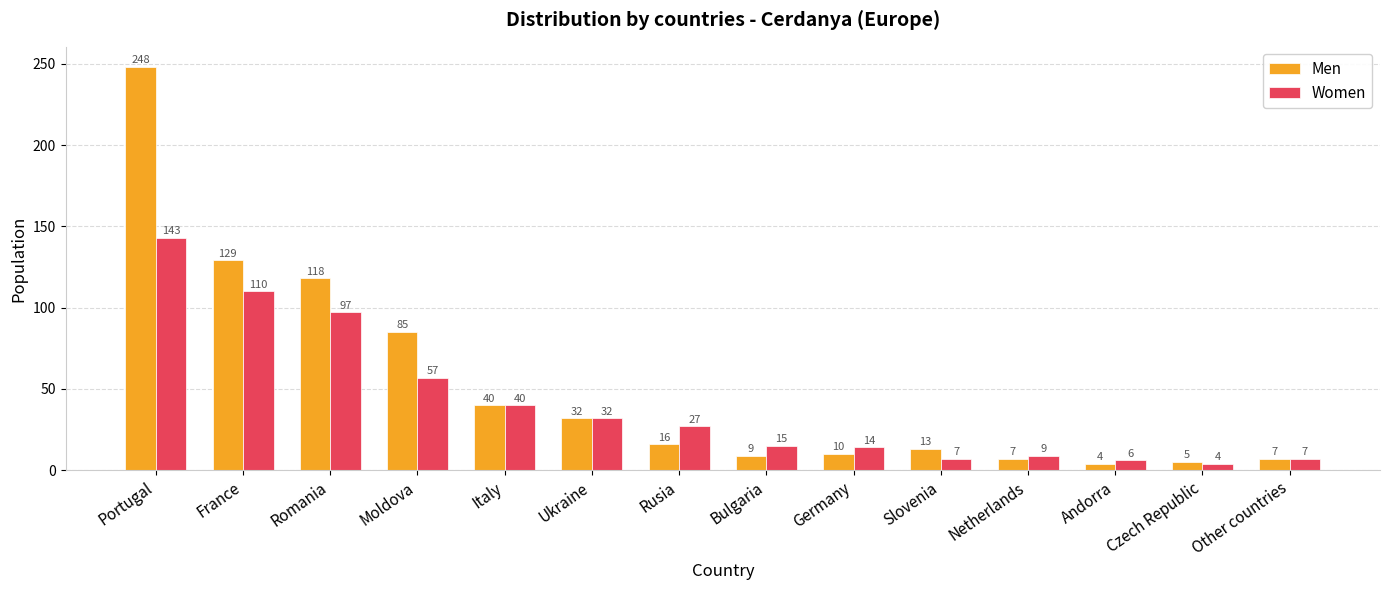

What is the difference between the highest and lowest values at Romania?

21